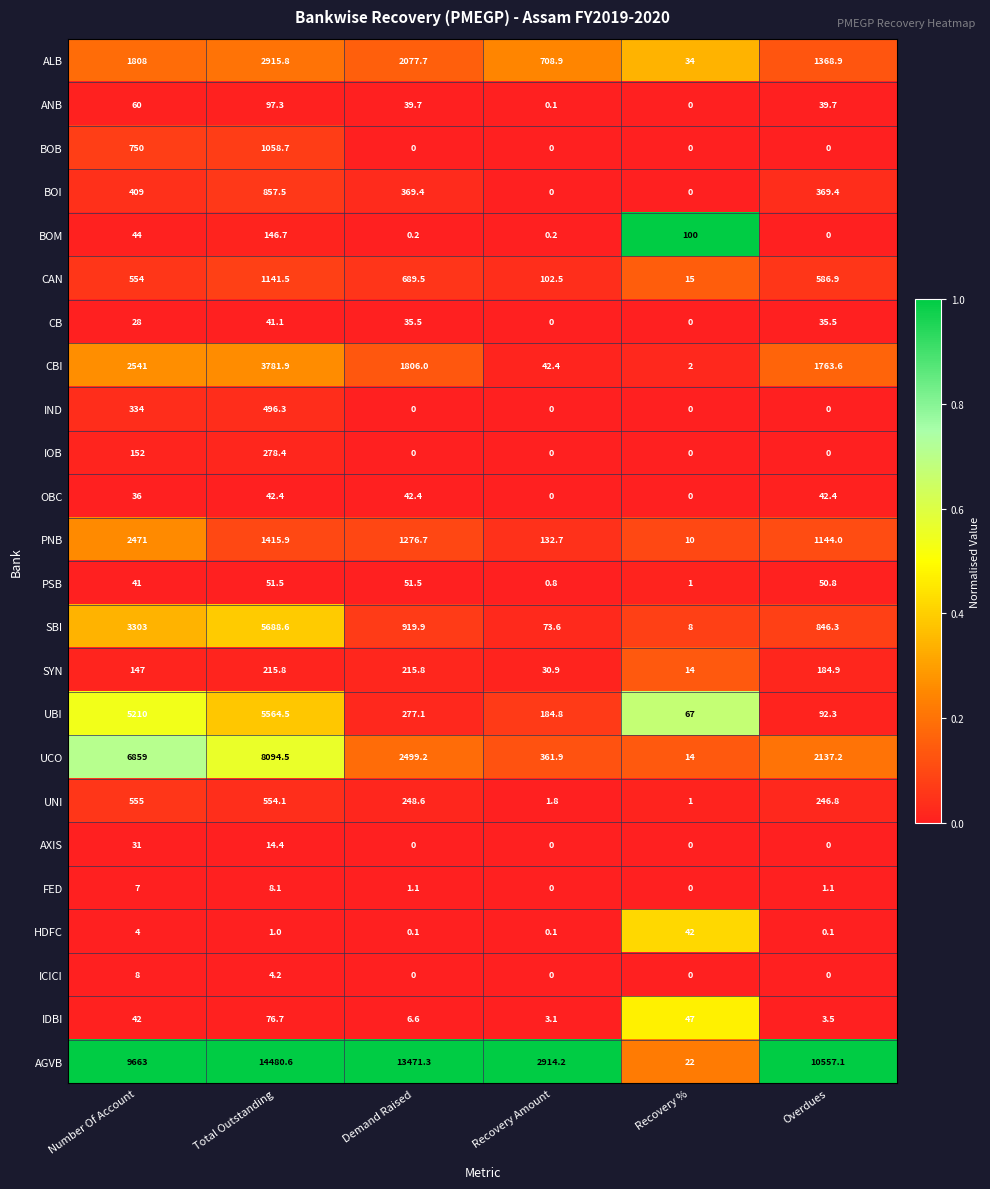

What is the difference between the highest and lowest values at Recovery Amount?

2914.2